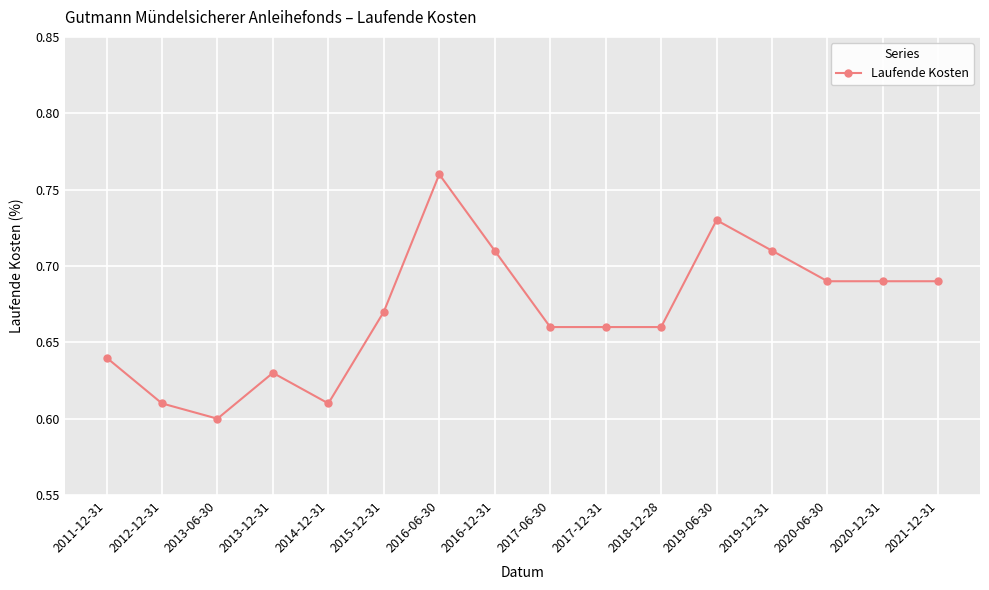

How many lines are shown in the chart?

1